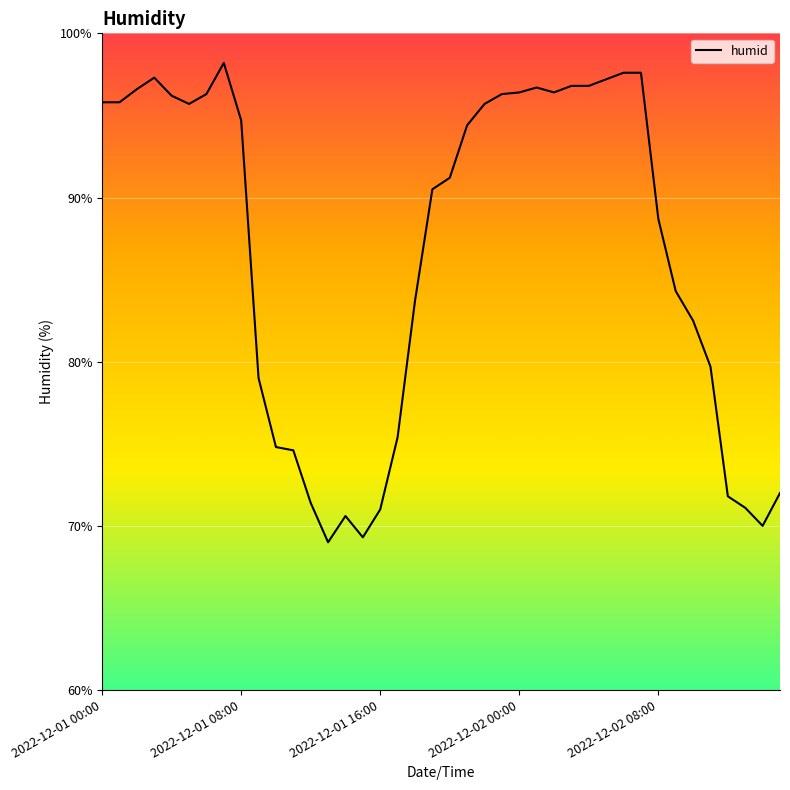

What is the maximum value shown in the chart?

98.2